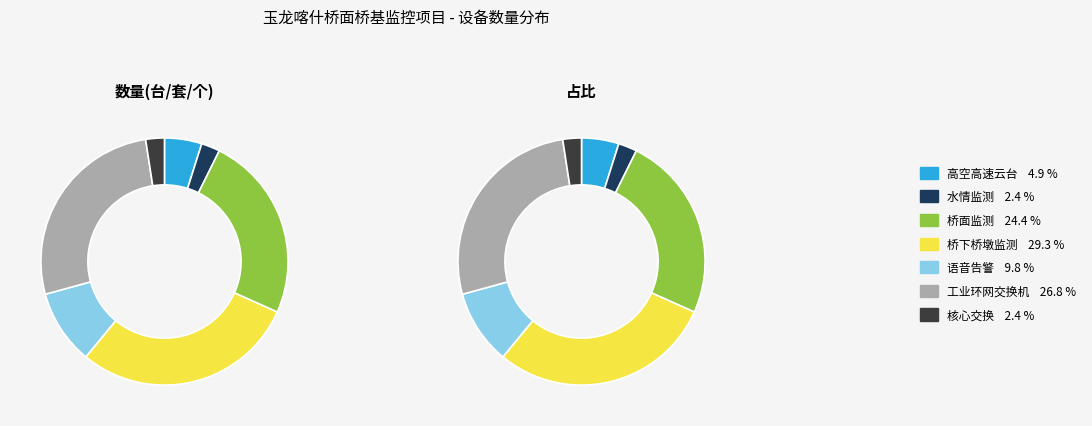

How much of the chart is everything except 桥面监测?

75.6%